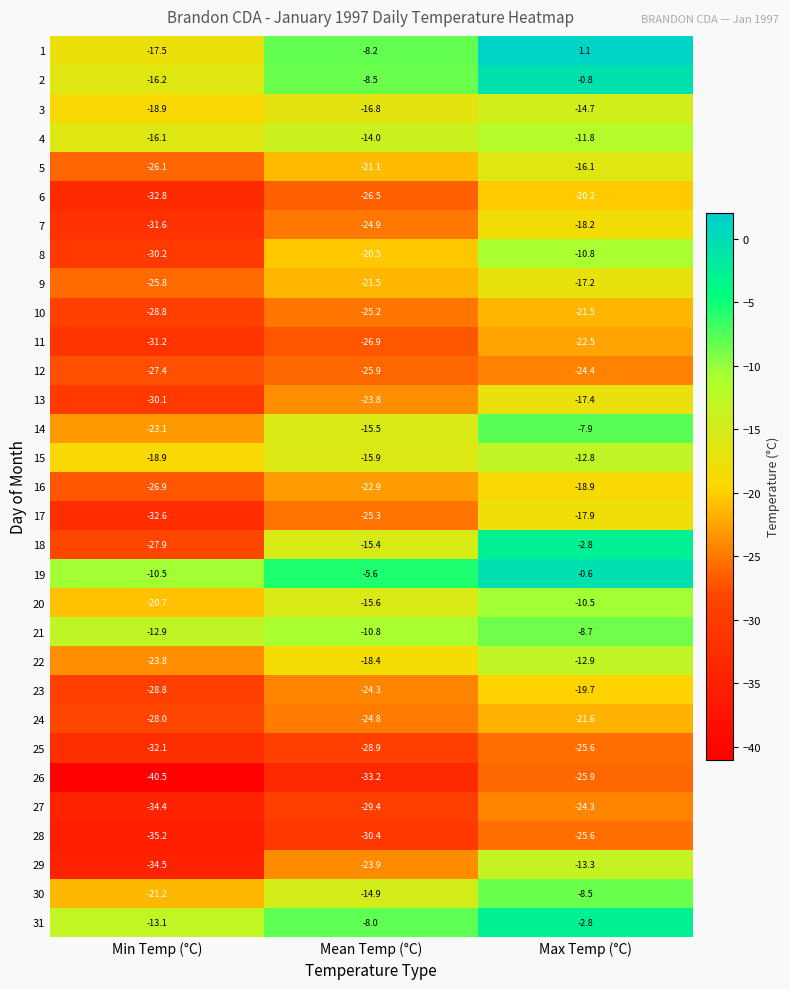

The value of 11 at Min Temp (°C) is -31.2. True or false?

True